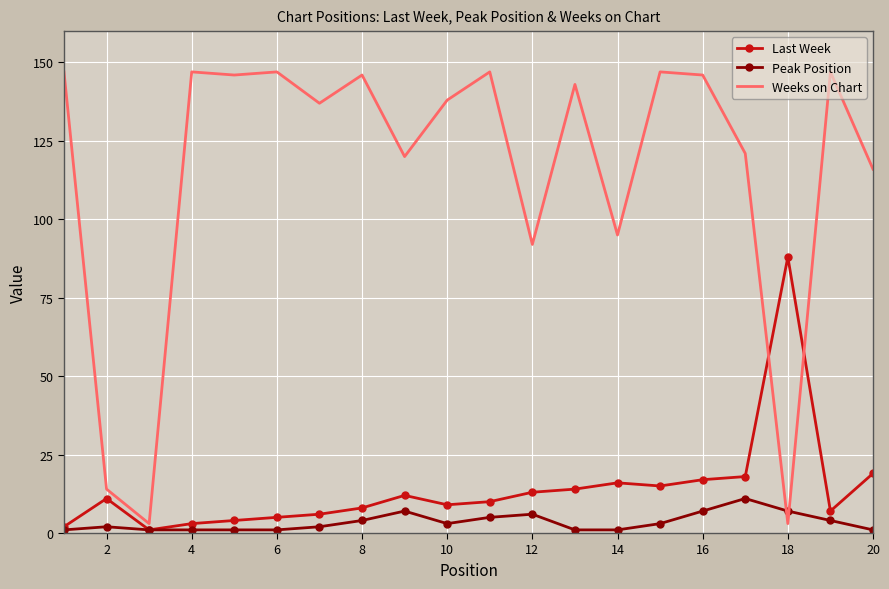

What is the greatest value displayed?

147